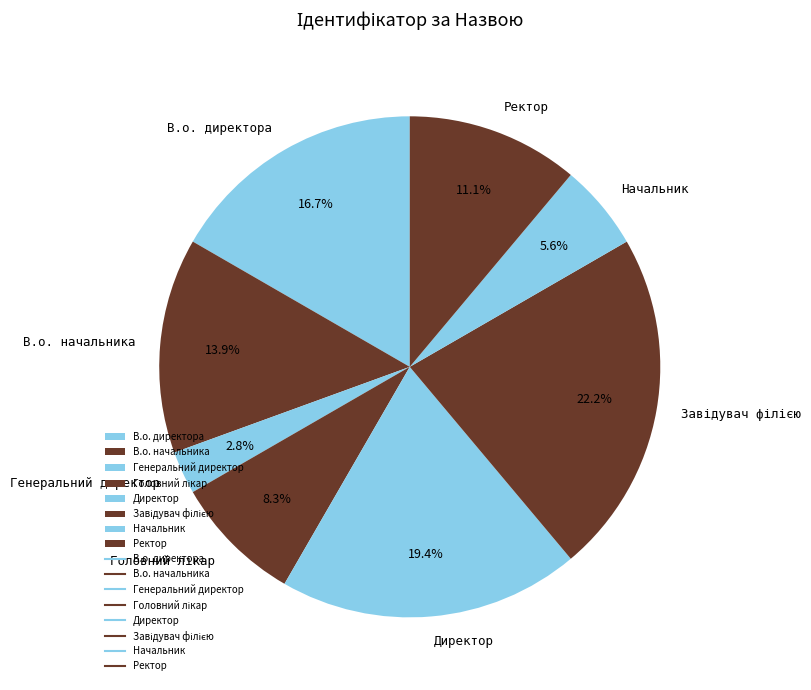

How many segments does this pie chart have?

8